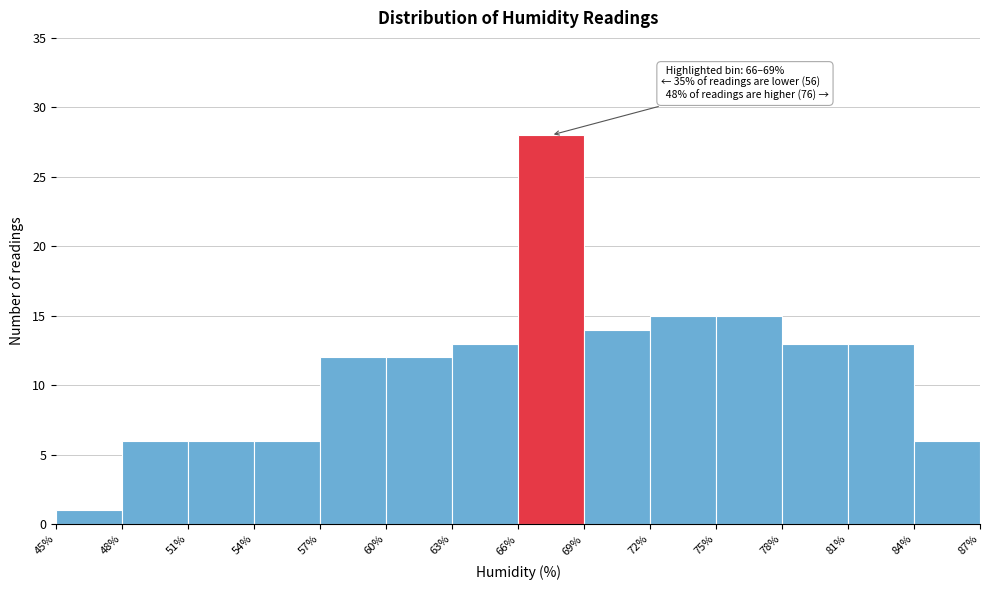

Over which range of the x-axis is the bar tallest?

66% to 69%